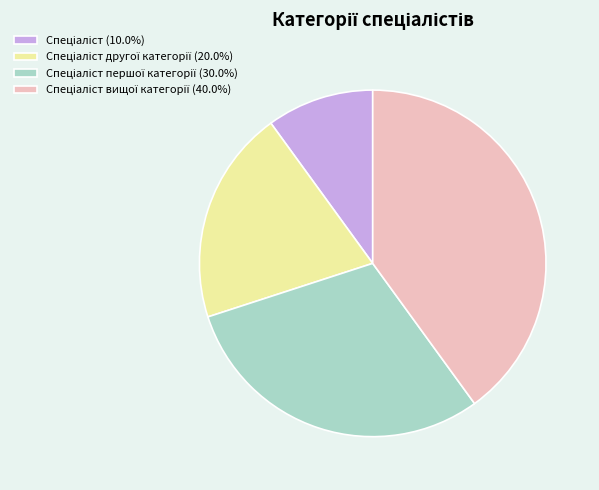

Is there any slice that represents more than half of the pie?

No